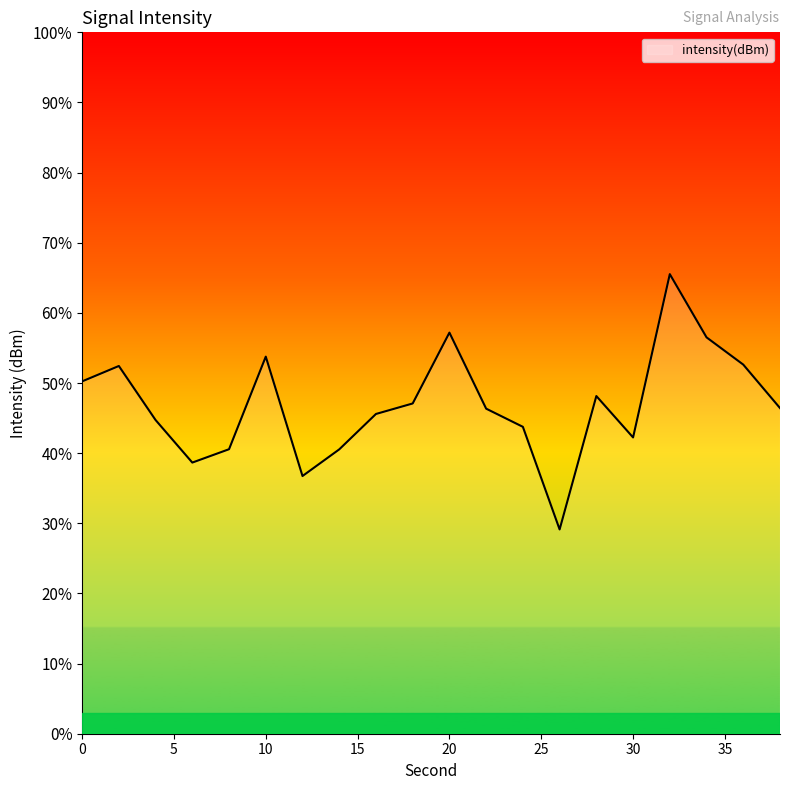

What is the smallest value displayed?

29.1